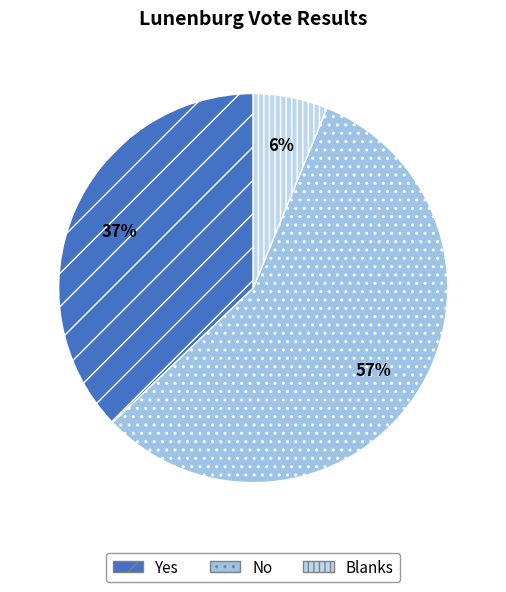

The Blanks slice represents 1% of the pie. True or false?

False